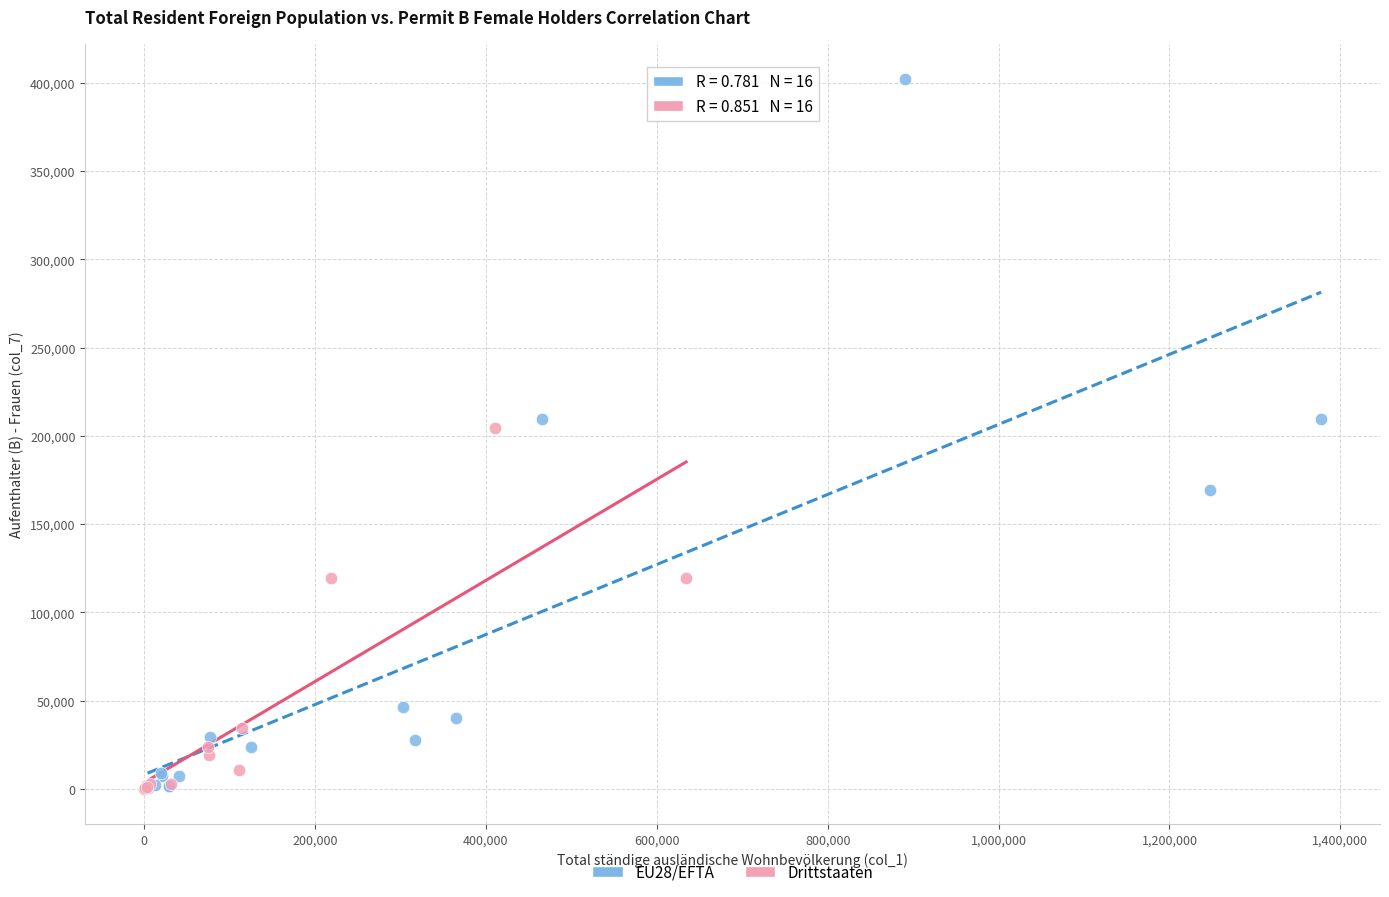

Which series reaches the maximum Y coordinate?

EU28/EFTA